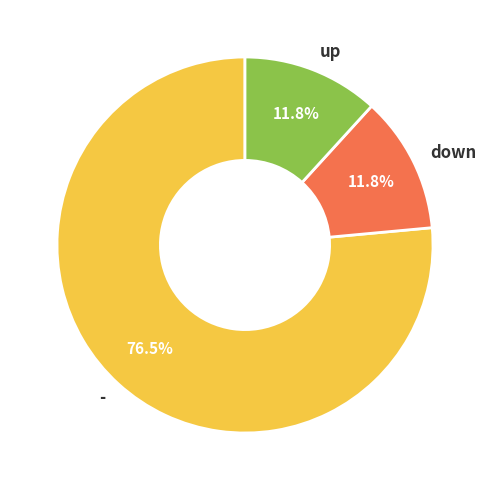

Does any single category account for the majority?

Yes